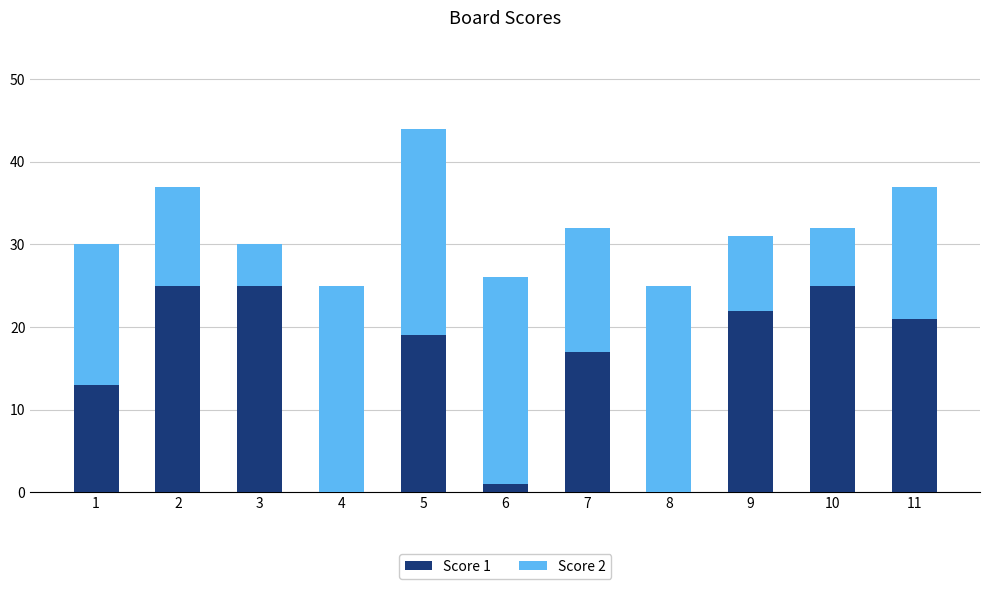

At which category is the sum across all series the highest?

5